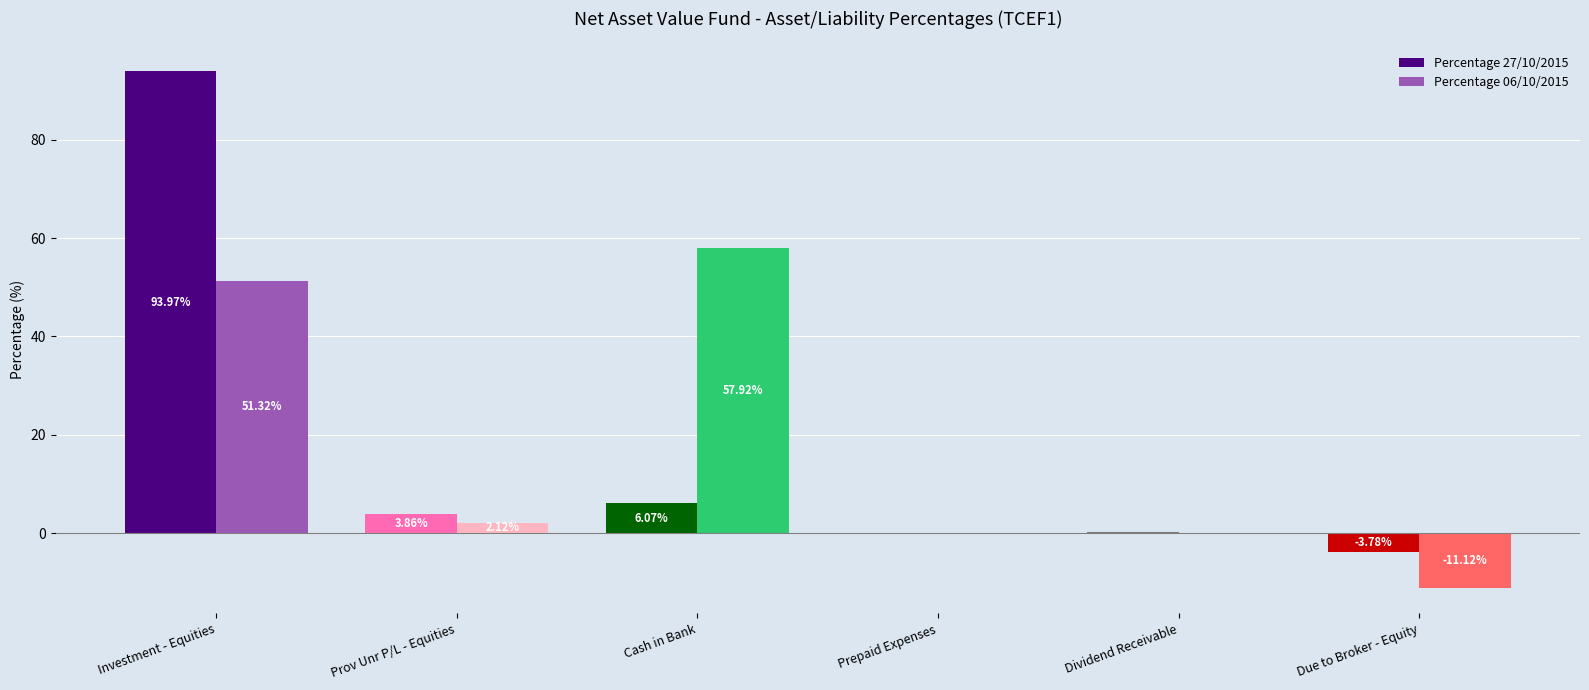

What is the sum of all Percentage 27/10/2015 values?

100.3